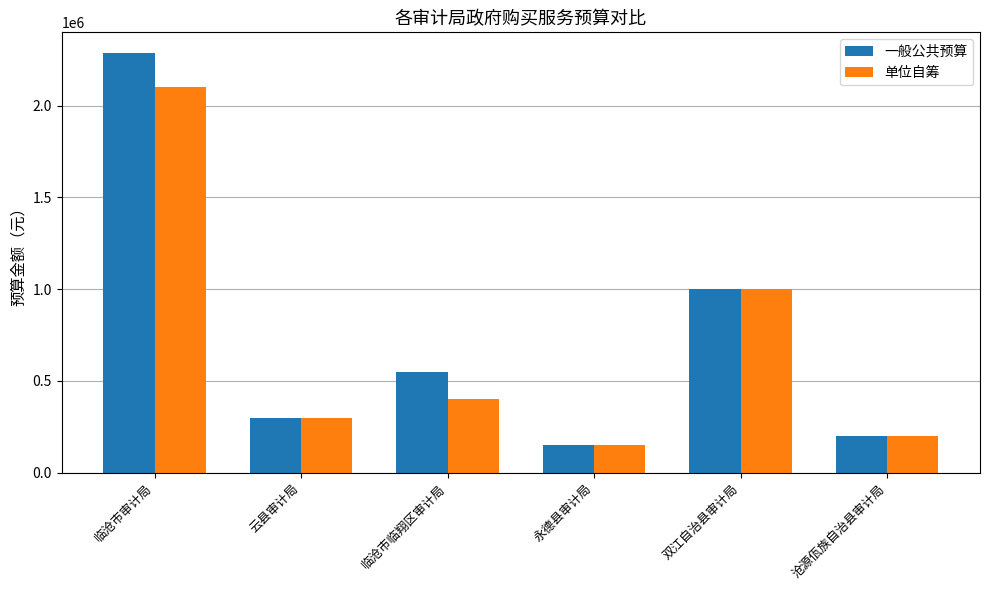

Reading left to right, transcribe all the data shown in this chart.

一般公共预算: 临沧市审计局=2285000	云县审计局=300000	临沧市临翔区审计局=550000	永德县审计局=150000	双江自治县审计局=1000000	沧源佤族自治县审计局=200000
单位自筹: 临沧市审计局=2100000	云县审计局=300000	临沧市临翔区审计局=400000	永德县审计局=150000	双江自治县审计局=1000000	沧源佤族自治县审计局=200000